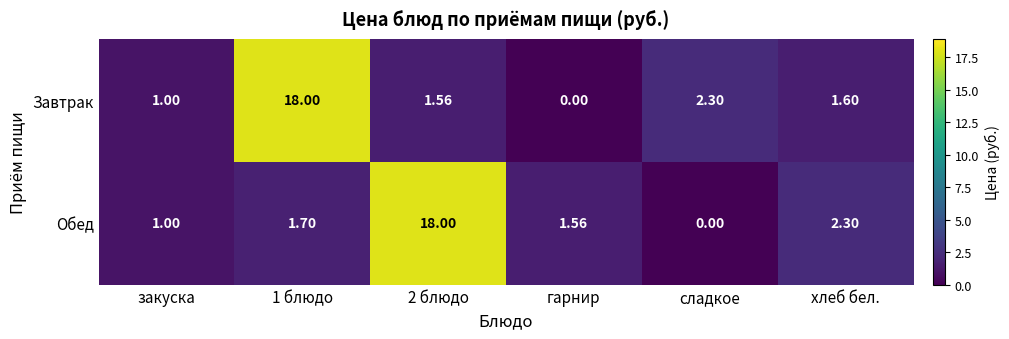

List the series in order of their overall mean, highest first.

Обед, Завтрак